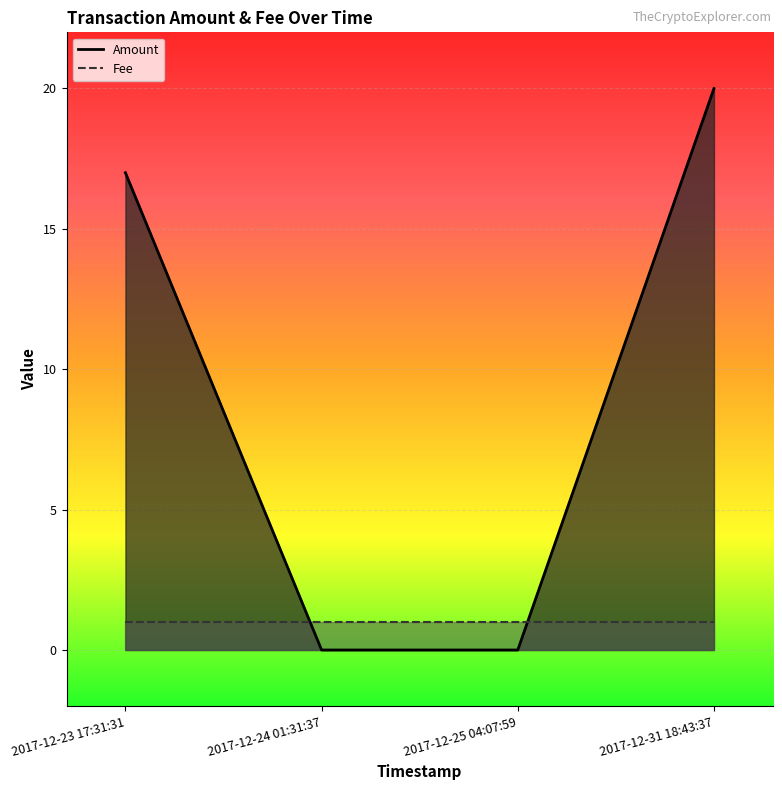

Is it true that the value at 2017-12-23 17:31:31 is 17?

True